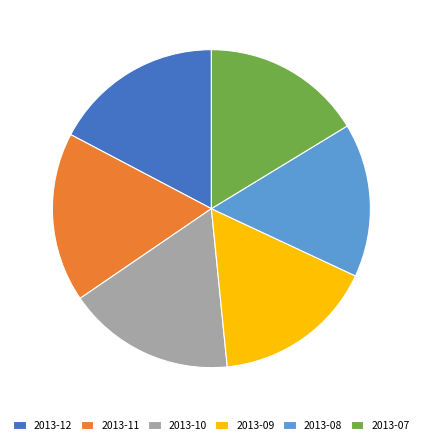

Is it true that 2013-08 is 26% of the pie?

False